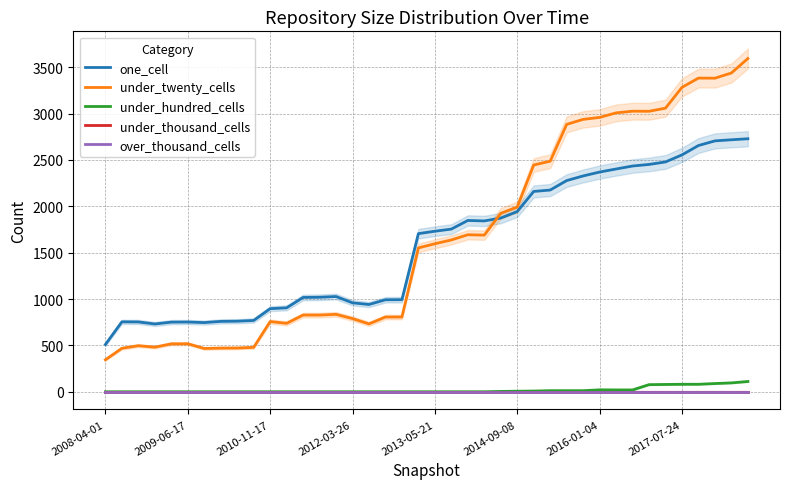

True or false: under_thousand_cells has a value of 0 at 11.

True